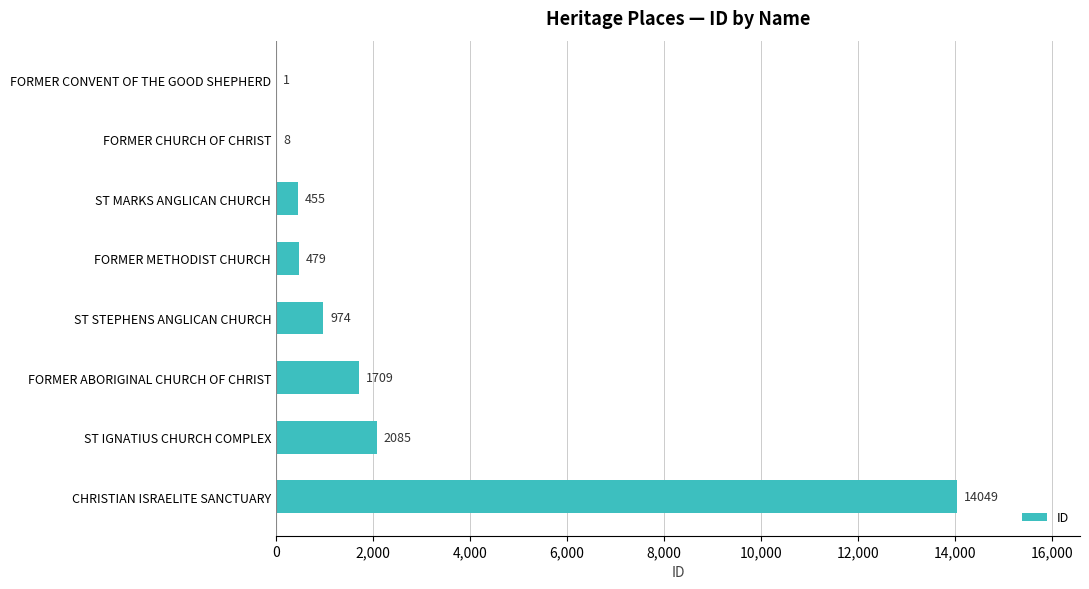

Count the number of data series in this chart.

1